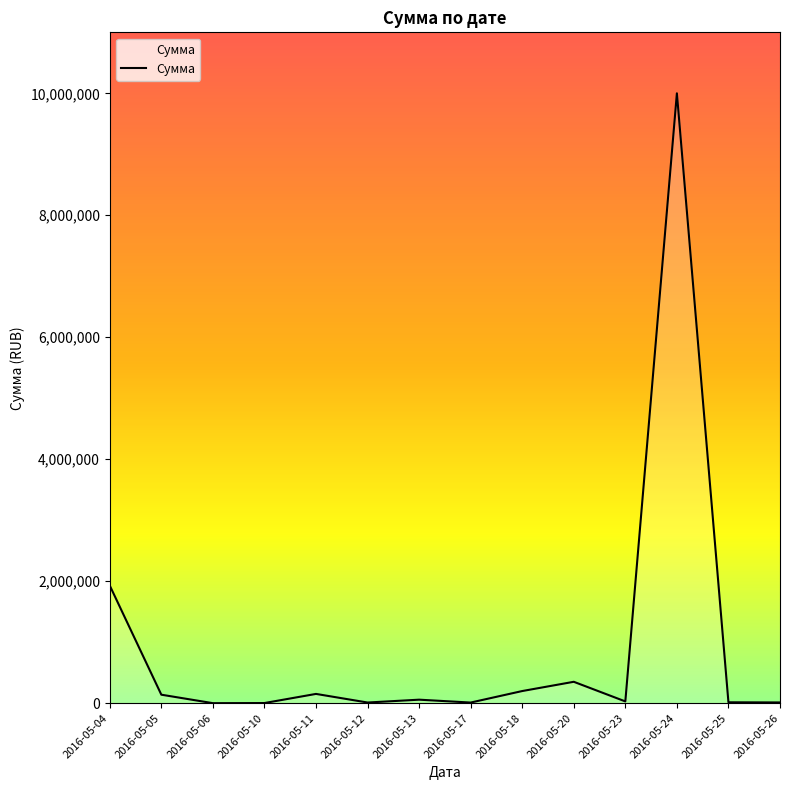

How many lines are shown in the chart?

1